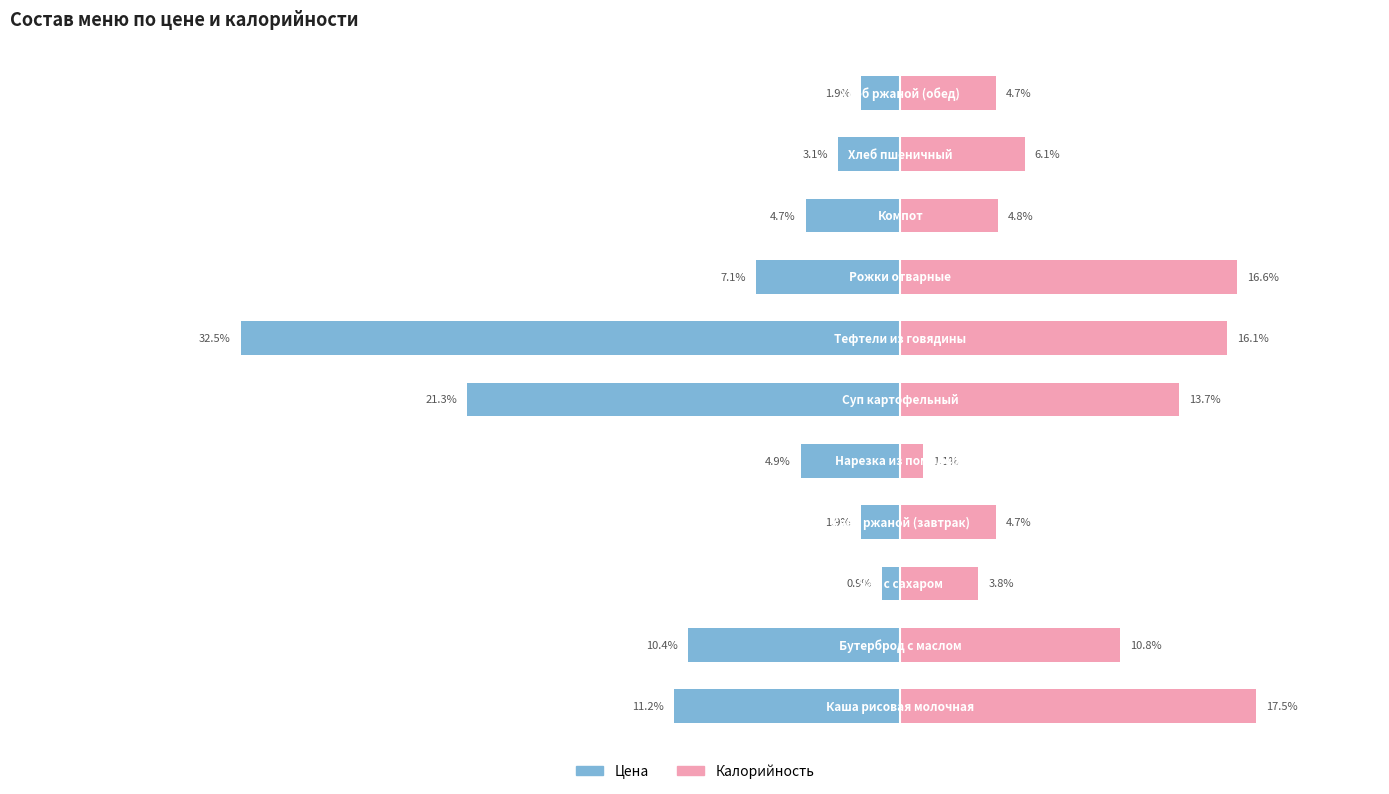

Reading left to right, what are all the values shown in this chart?

Цена: -11.2	-10.4	-0.9	-1.9	-4.9	-21.3	-32.5	-7.1	-4.7	-3.1	-1.9
Калорийность: 17.5	10.8	3.8	4.7	1.1	13.7	16.1	16.6	4.8	6.1	4.7